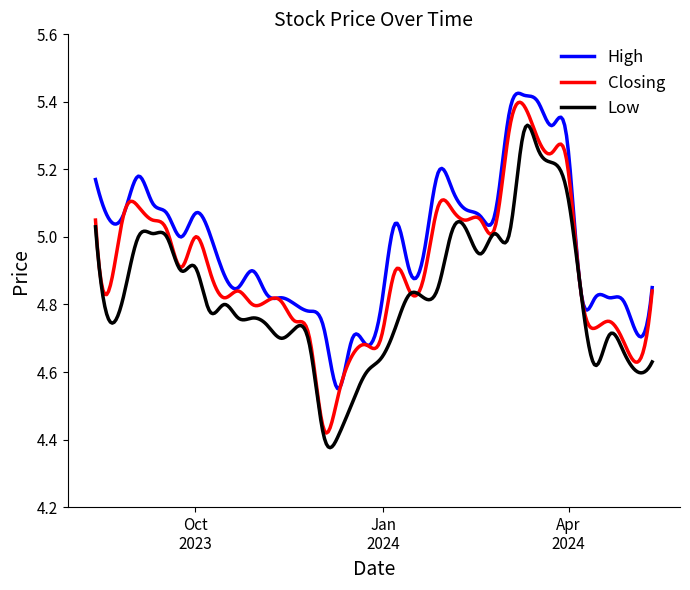

Which series has the widest spread of values?

Closing